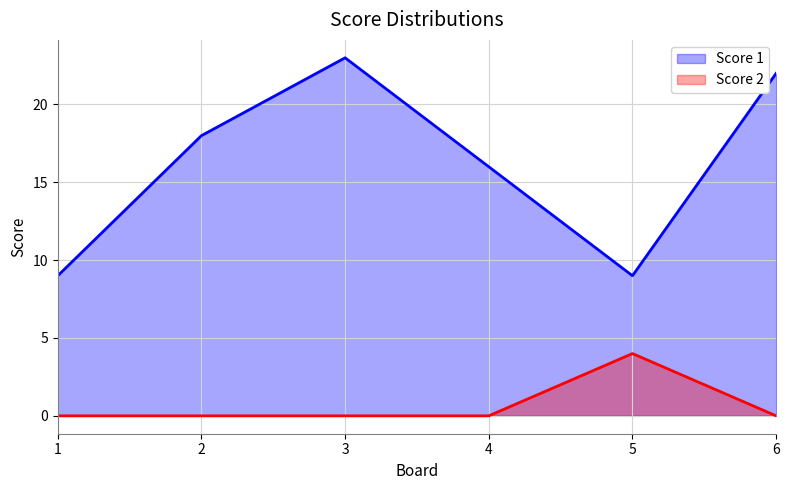

At which label is Score 1 closest to 16?

4